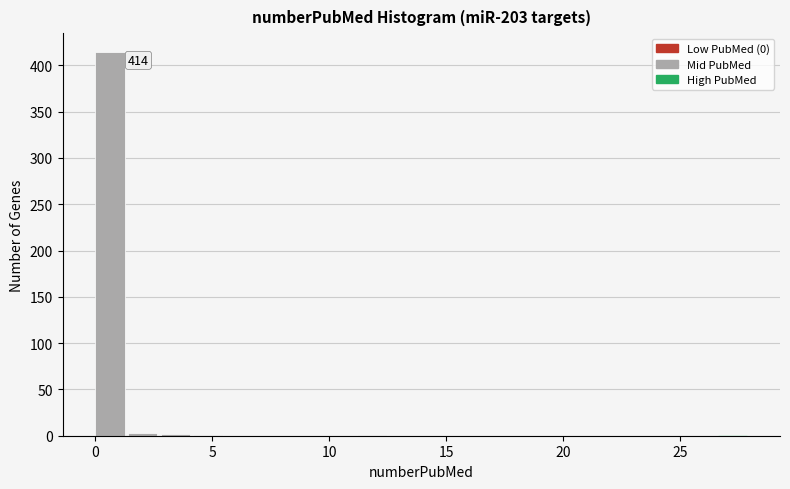

Around what value on the x-axis is the tallest bar? Give the approximate position of its centre, as read against the axis.

0.5